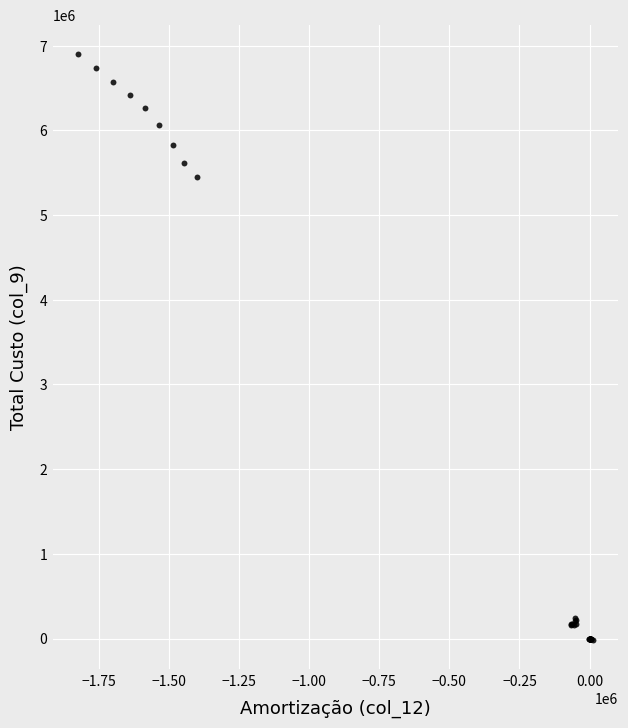

What Y value in the scatter plot is closest to 3443227?

5444875